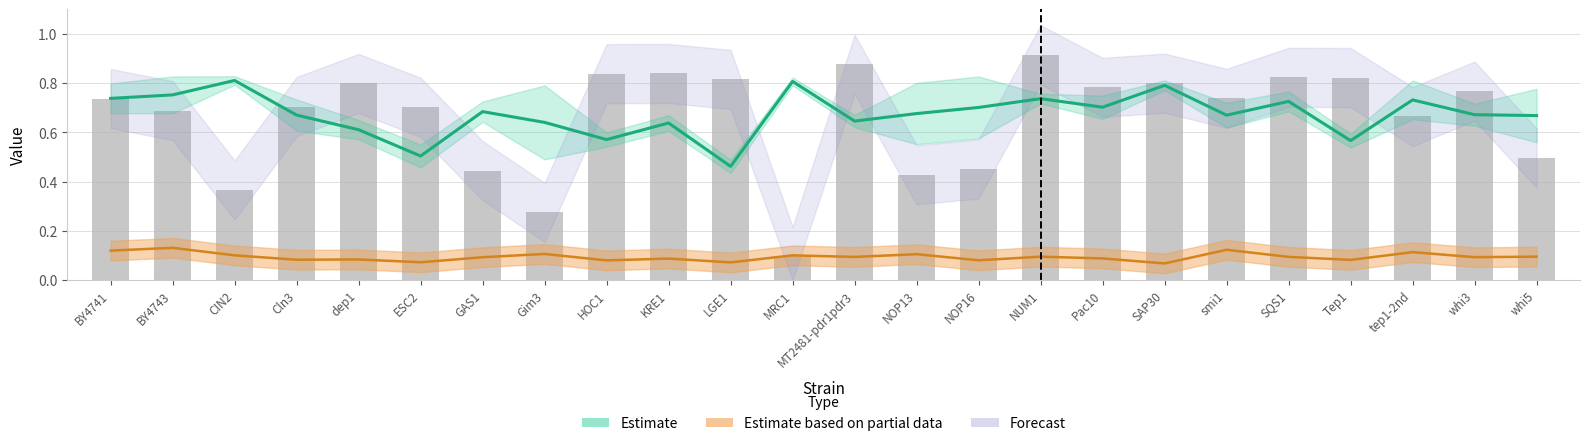

What value does the data have at smi1?

0.7